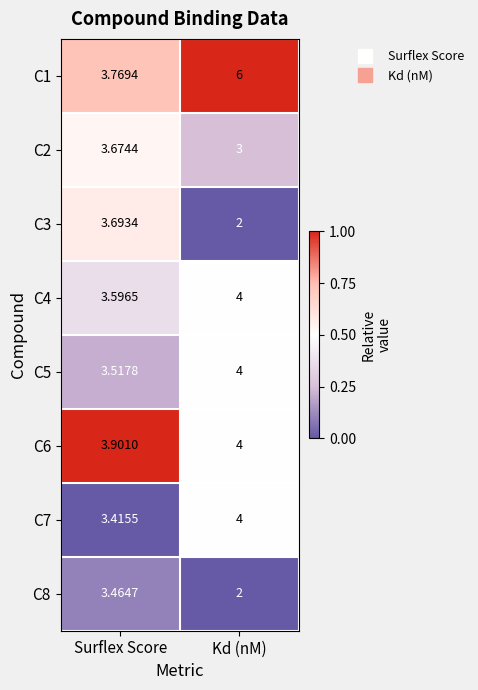

At which label is C6 closest to 3?

Surflex Score